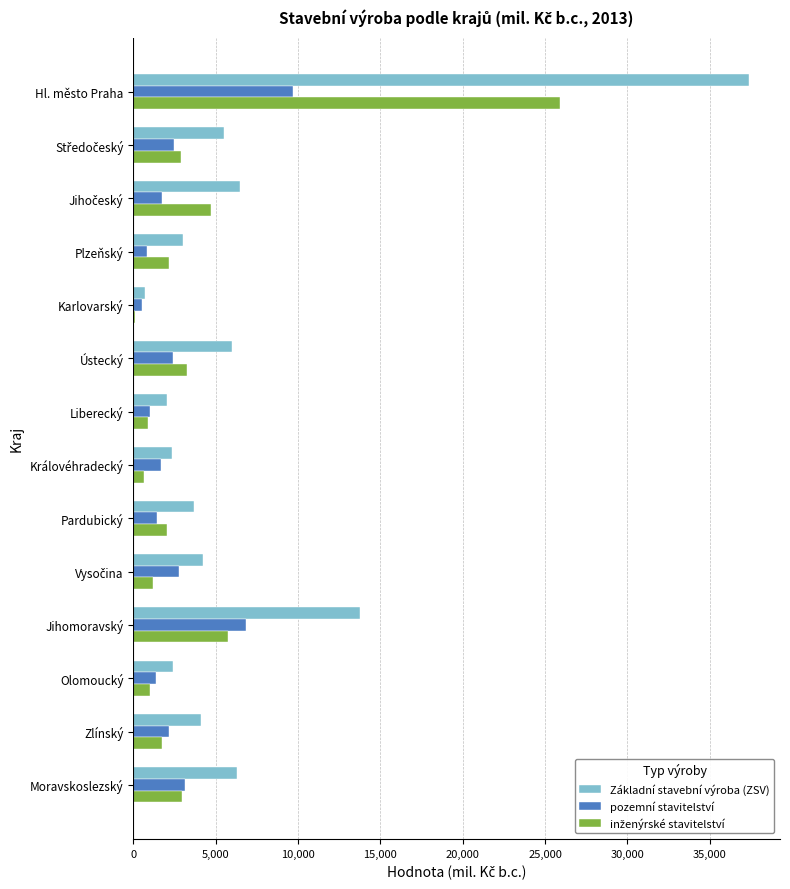

At which category is the sum across all series the highest?

Hl. město Praha